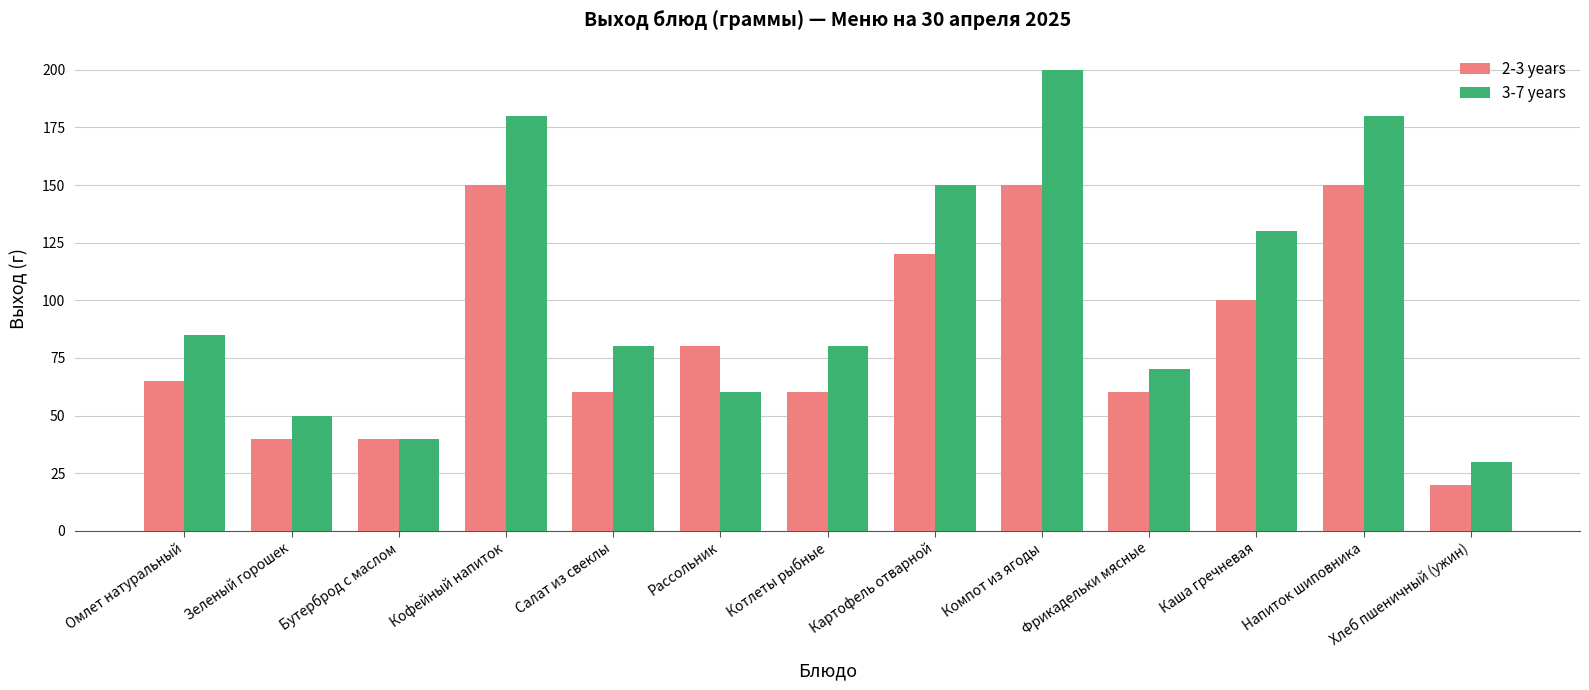

Read the 2-3 years value at Бутерброд с маслом, to the nearest 5.

40